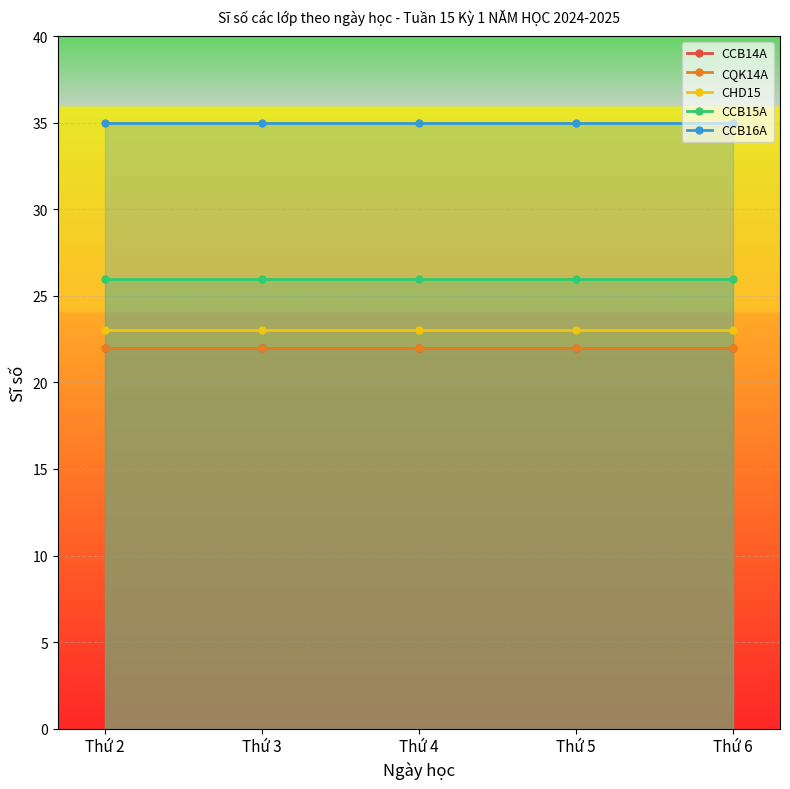

What is the maximum value shown in the chart?

35